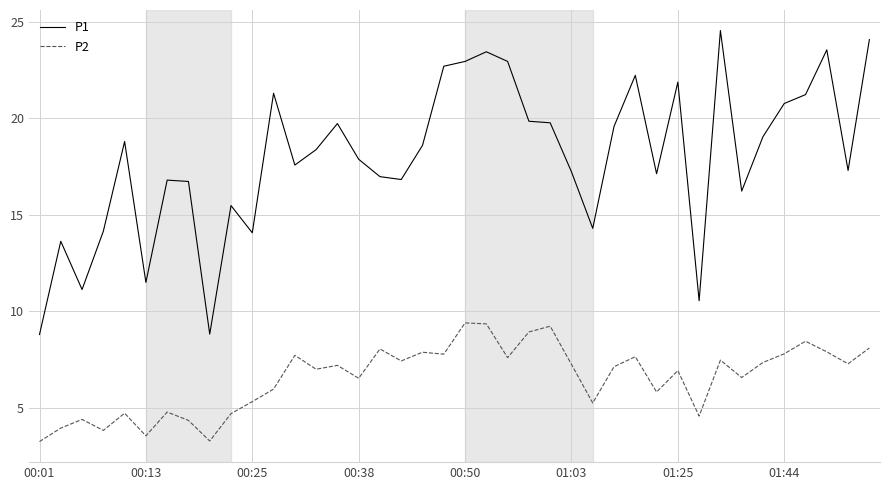

How many lines are shown in the chart?

2